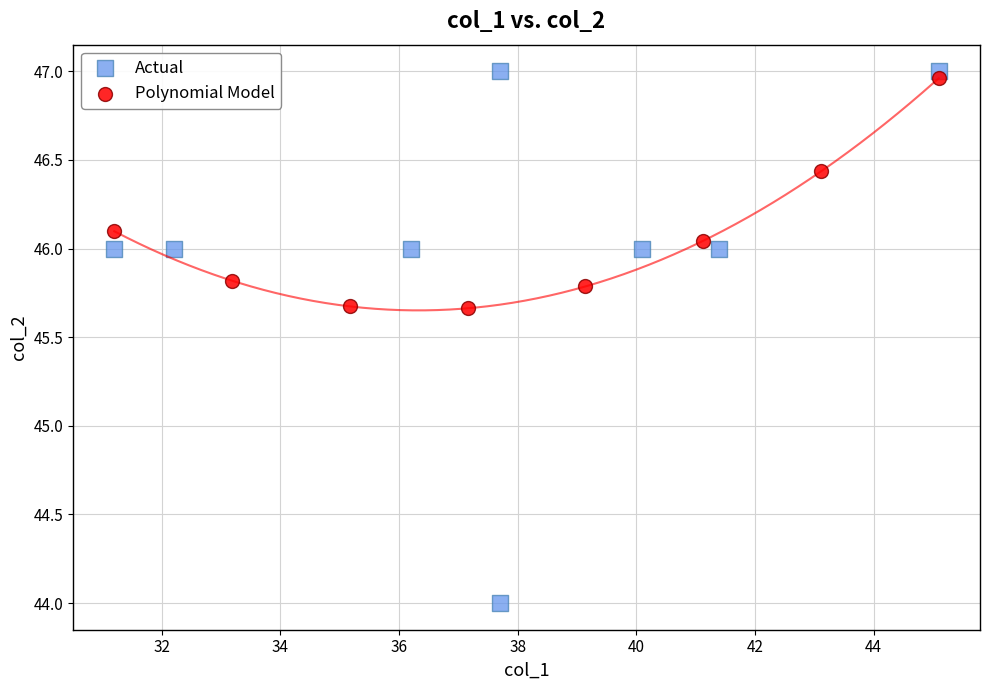

Which series contains the lowest Y value?

Actual